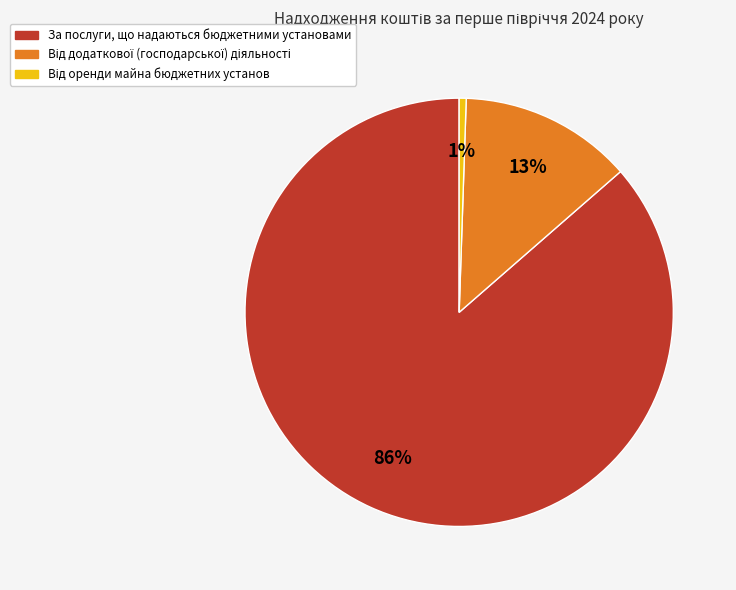

To the nearest percent, what is the average slice percentage?

33%